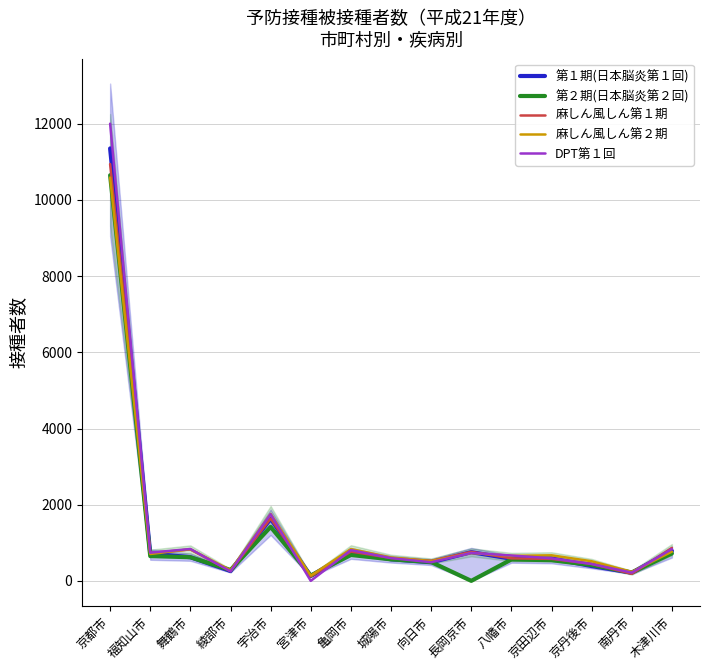

Which category has the highest value in the 麻しん風しん第２期 series?

京都市